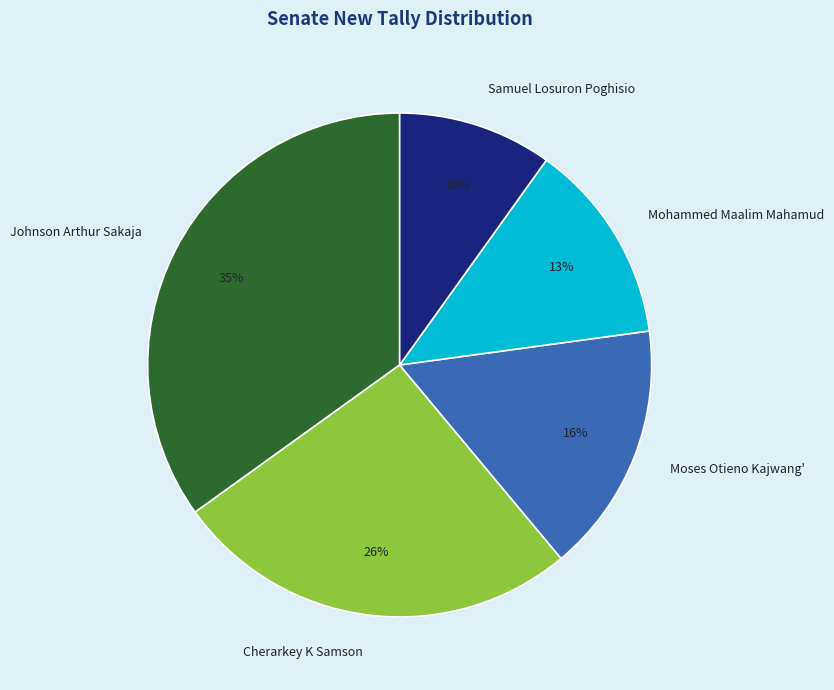

Does Mohammed Maalim Mahamud account for over 50% of the chart?

No